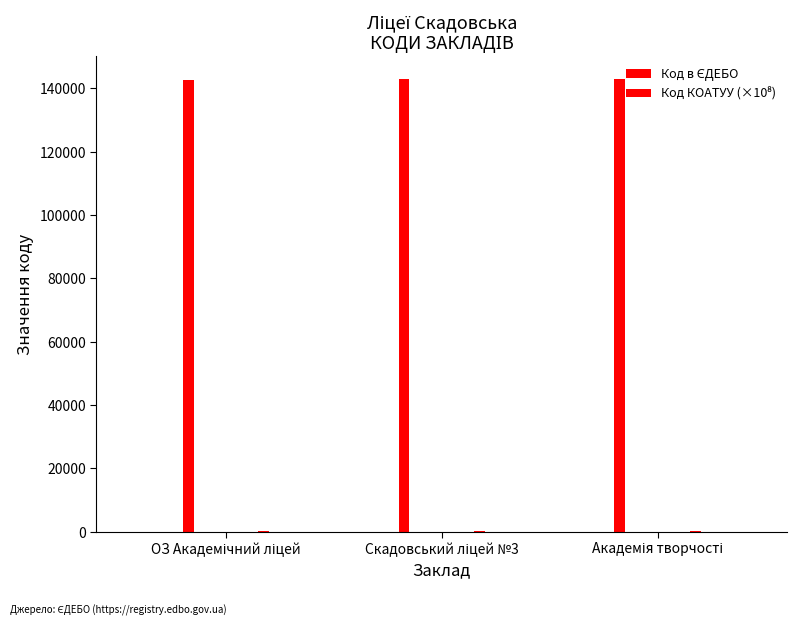

Rank the series by their maximum value, from lowest to highest.

Код КОАТУУ (×10⁸), Код в ЄДЕБО